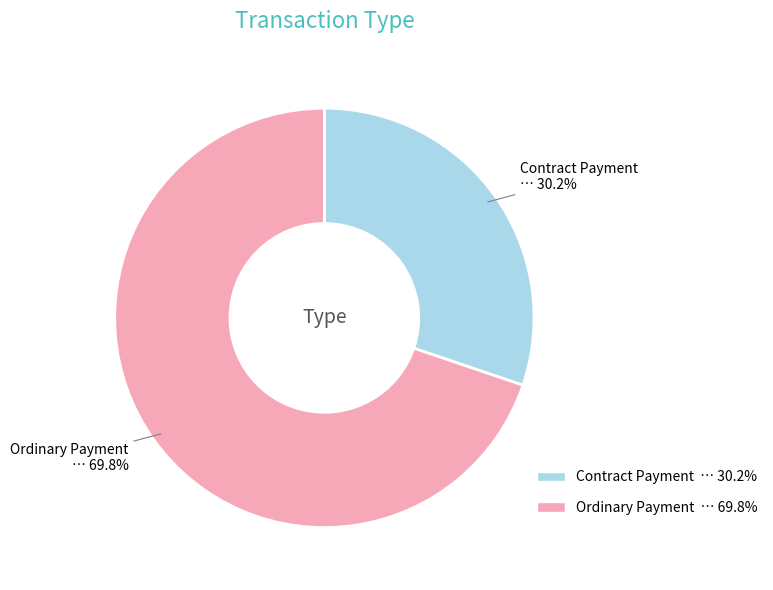

To the nearest percent, what is the combined percentage of Ordinary Payment and Contract Payment?

100%